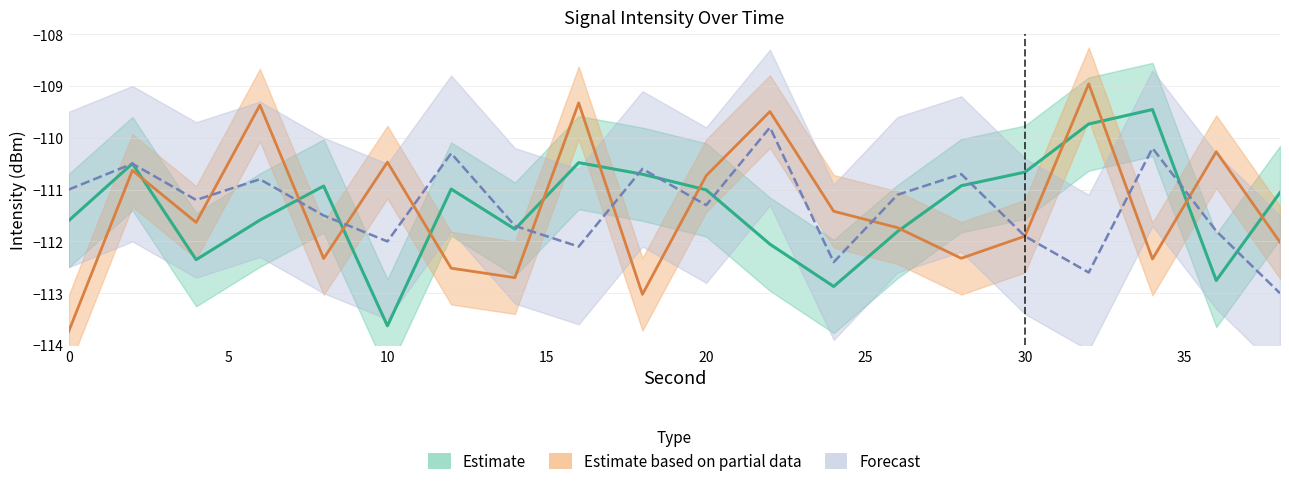

List the series in order of their peak value, highest first.

Estimate based on partial data, Estimate, Forecast